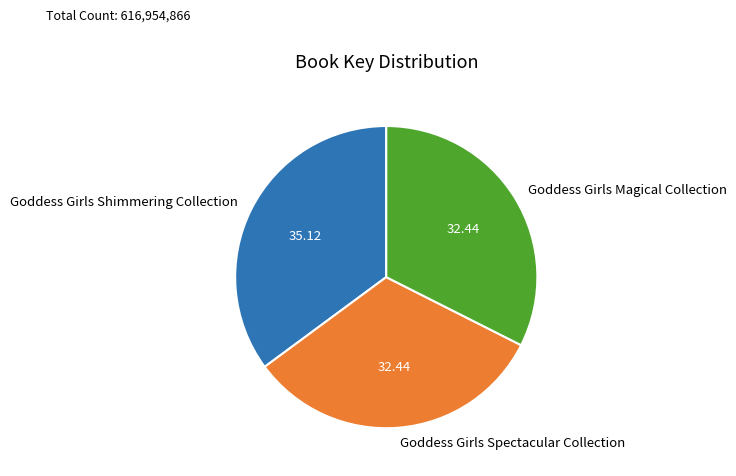

Is the sum of Goddess Girls Shimmering Collection and Goddess Girls Spectacular Collection greater than half?

Yes